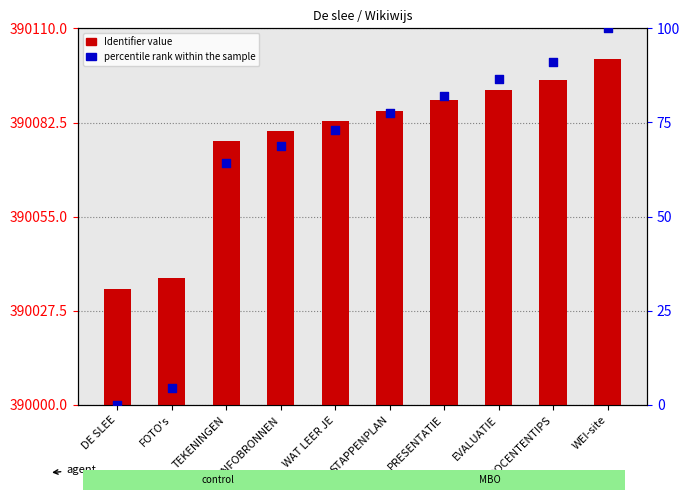

At which category is the sum across all series the highest?

WEI-site